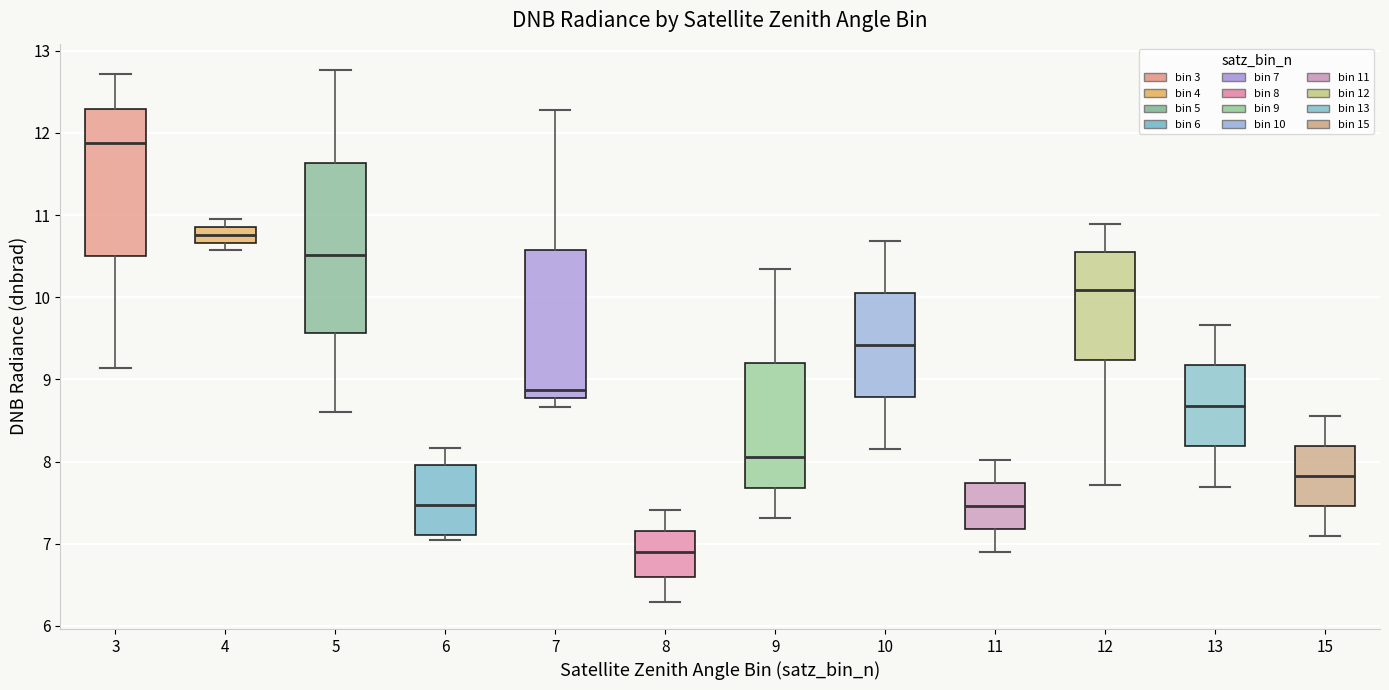

Comparing the boxes themselves (not the whiskers), which one is the tallest?

5